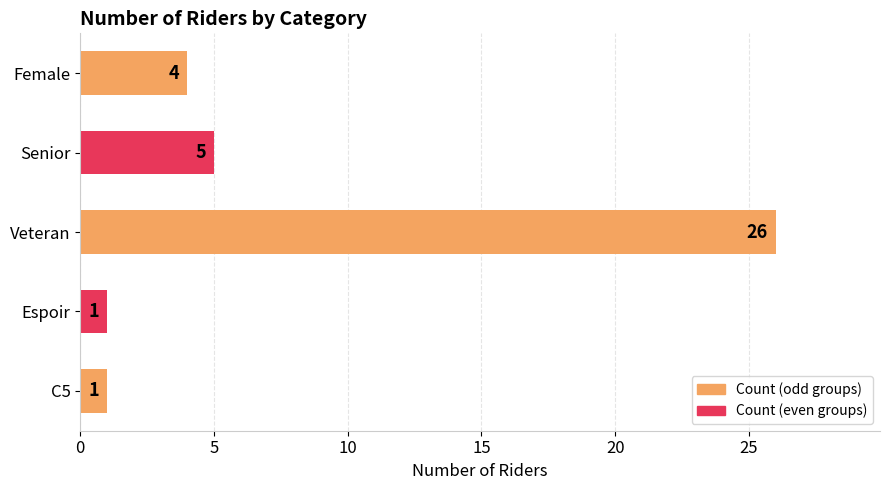

How many categories are shown in the chart?

5